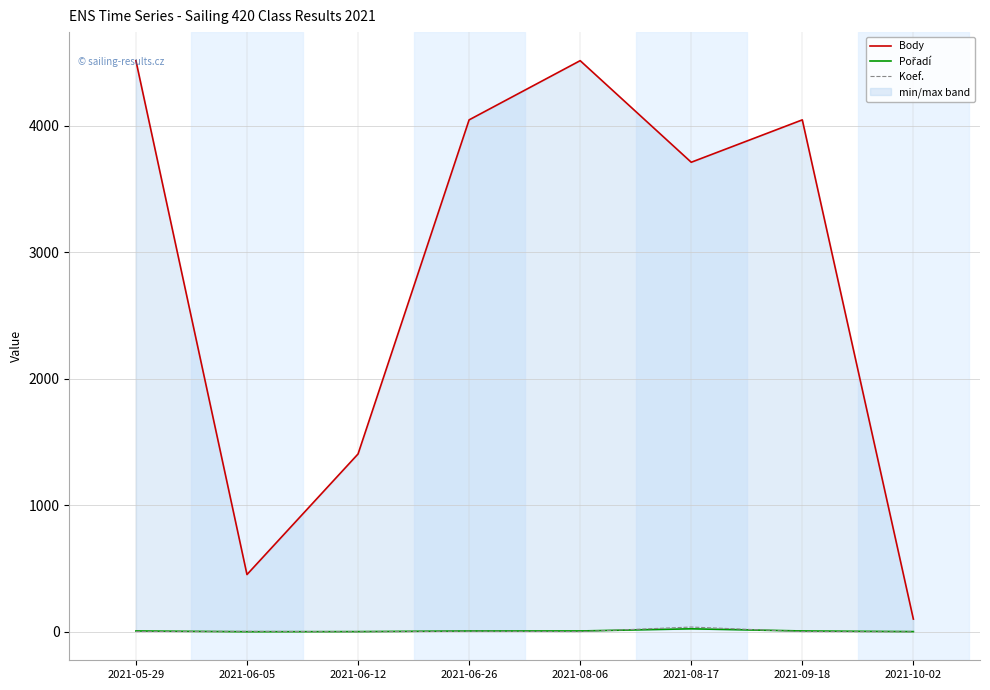

Between 2021-09-18 and 2021-08-17, which is larger?

2021-09-18